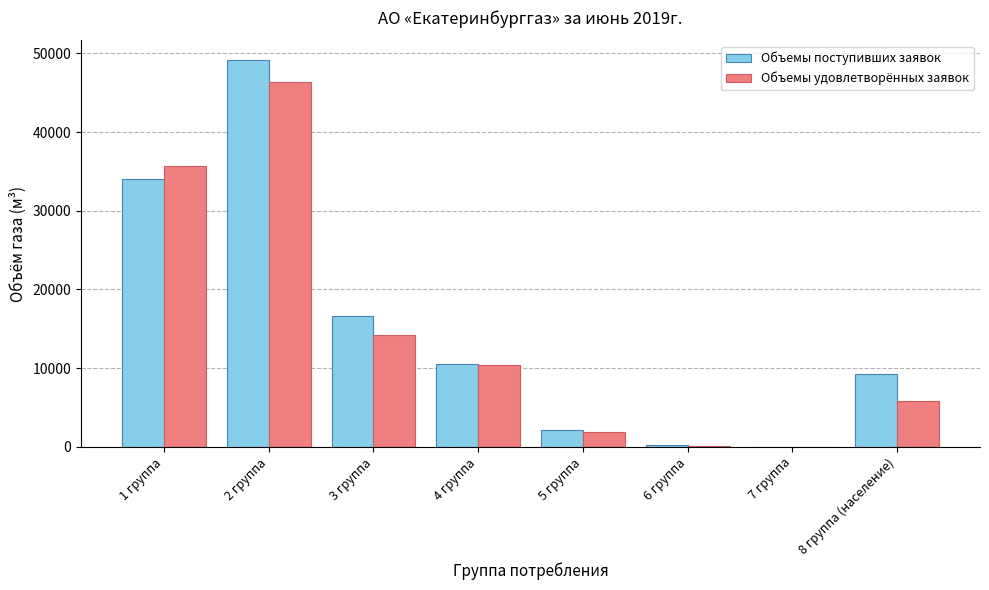

Between 3 группа and 5 группа, which series saw the biggest shift?

Объемы поступивших заявок